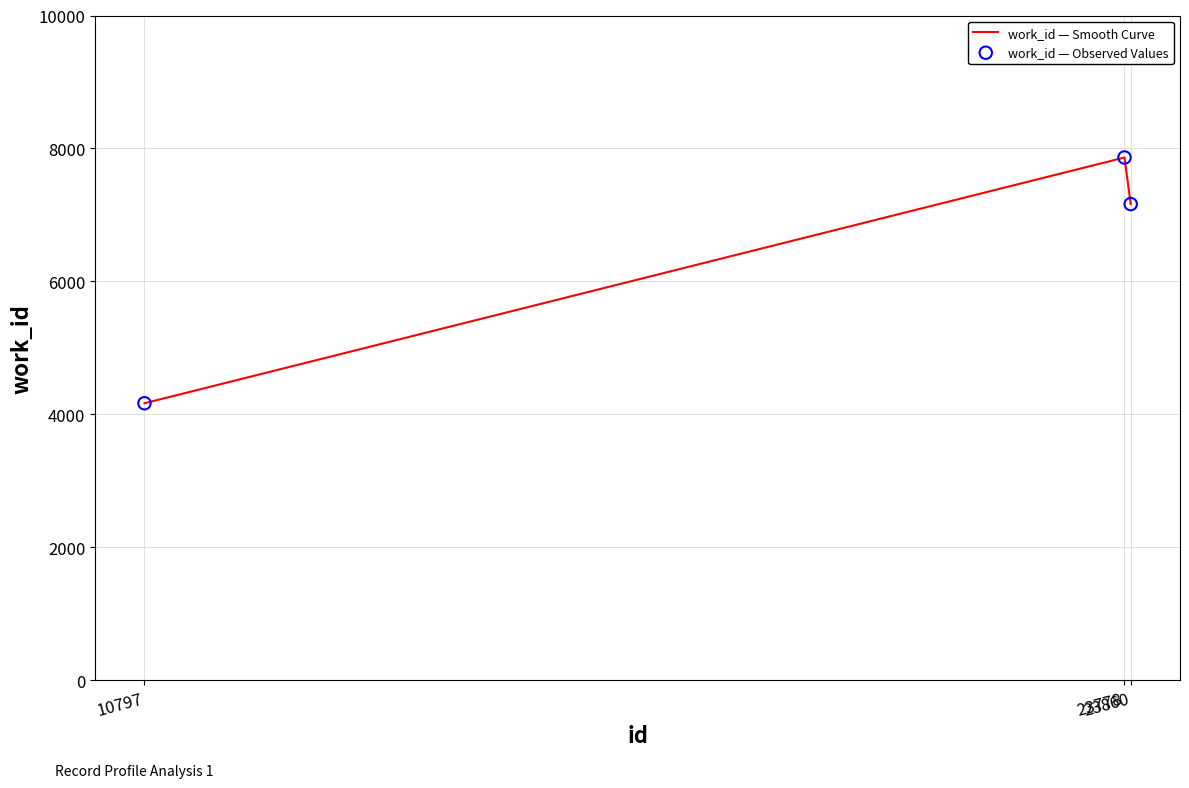

What is the difference between the maximum and minimum values?

3697